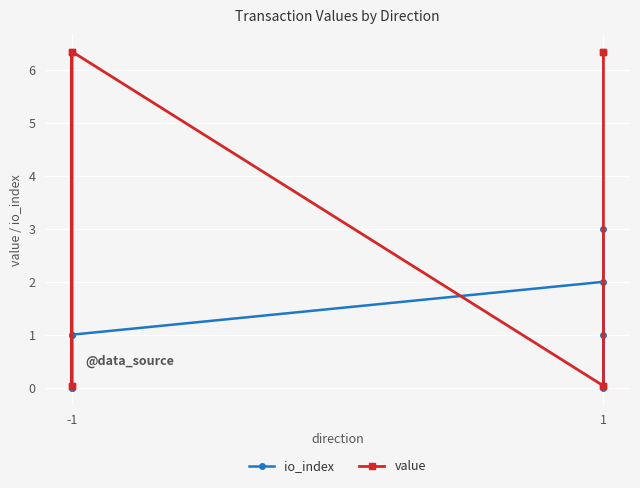

Which has a higher value, -1 or -1?

-1